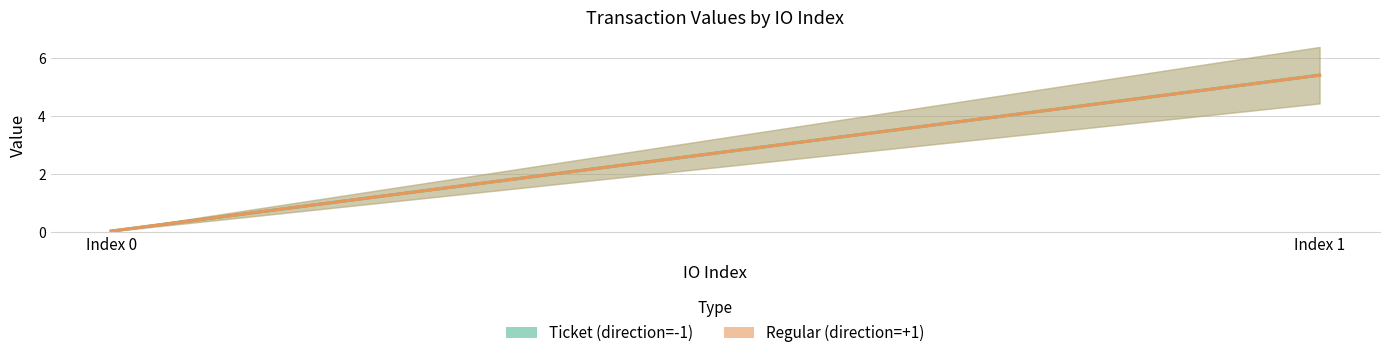

Rank the series at 1 from lowest to highest value.

Ticket, Regular